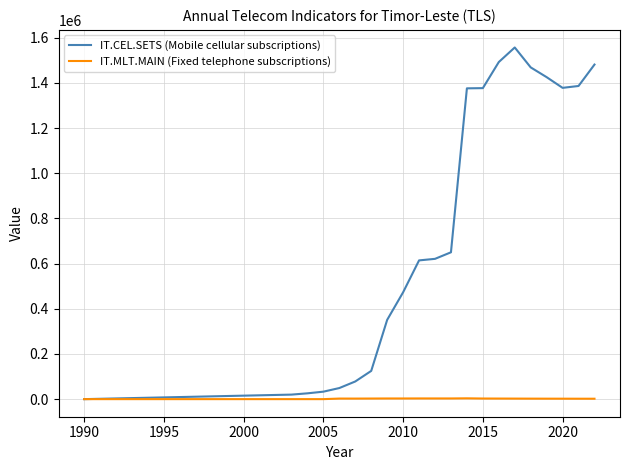

Which series has the largest range (max minus min)?

IT.CEL.SETS (Mobile cellular subscriptions)